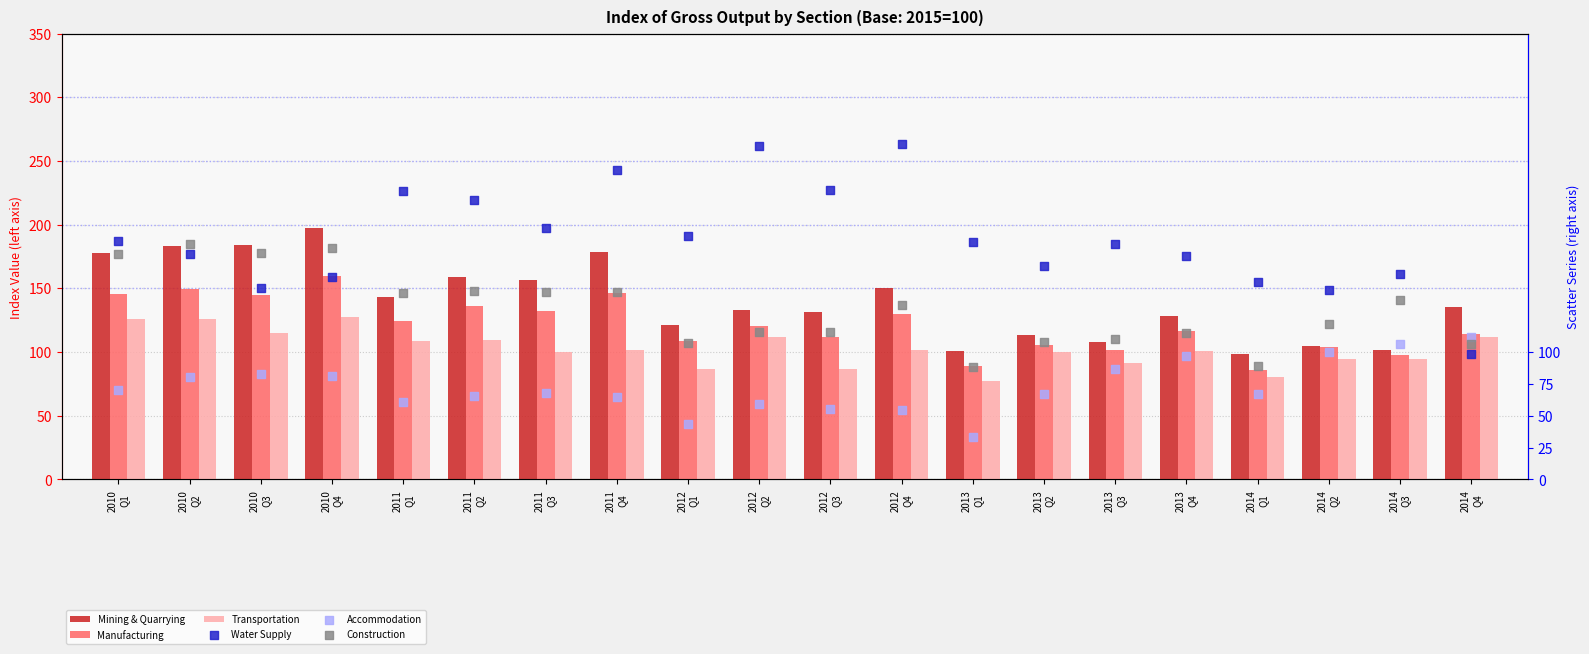

Which series contains the lowest Y value?

Accommodation